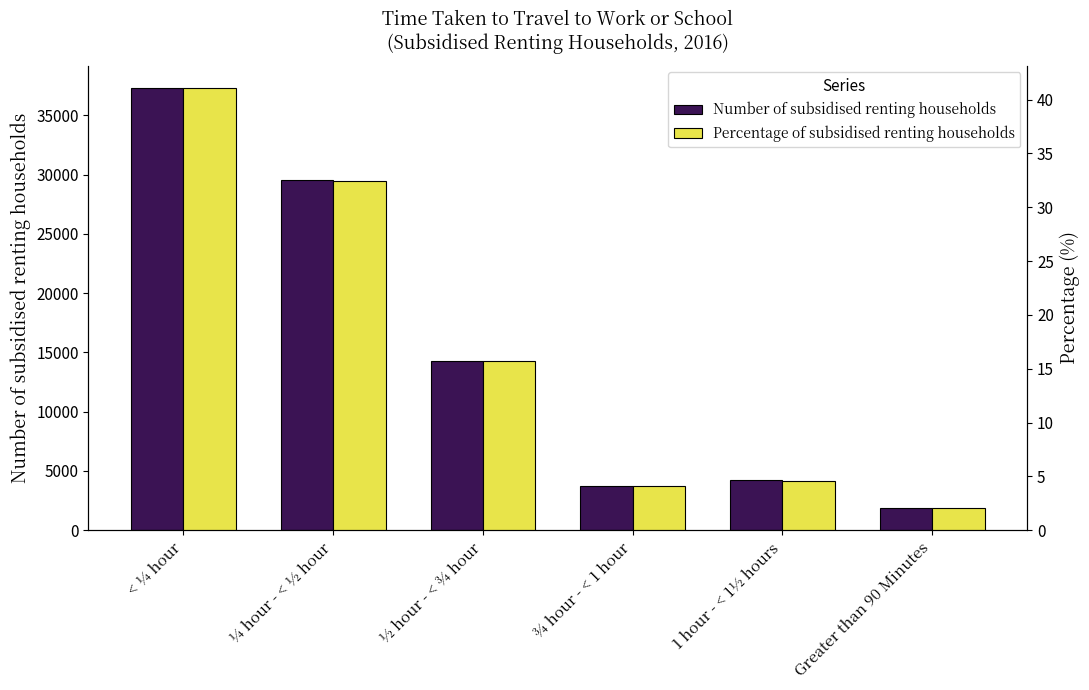

How many series are shown in this chart?

2